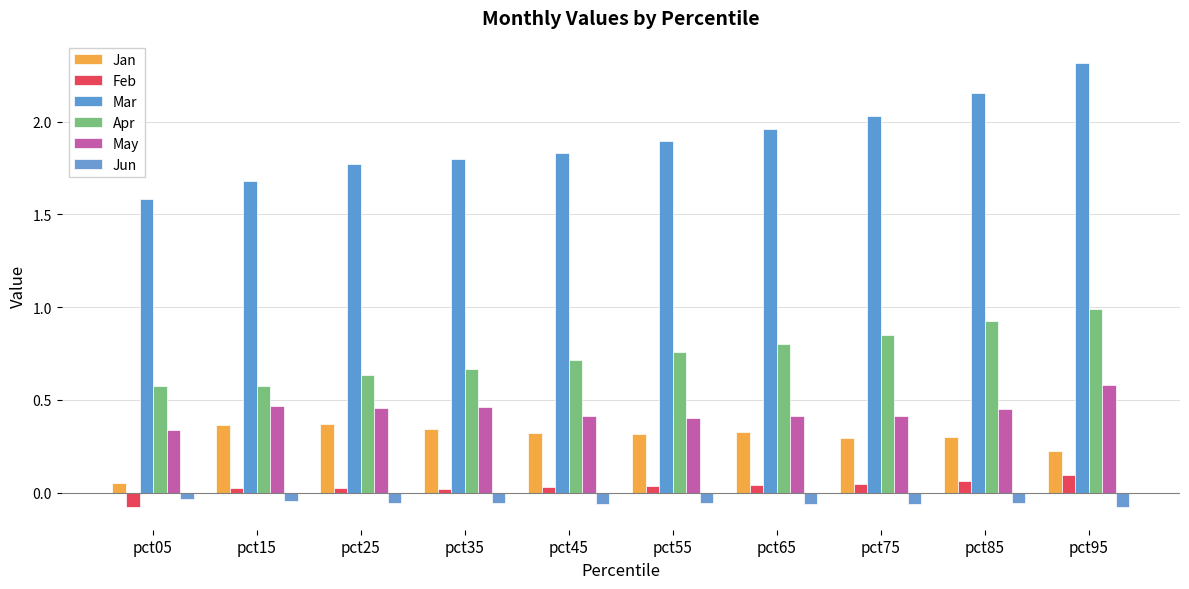

True or false: May has a value of 0.4 at pct65.

True